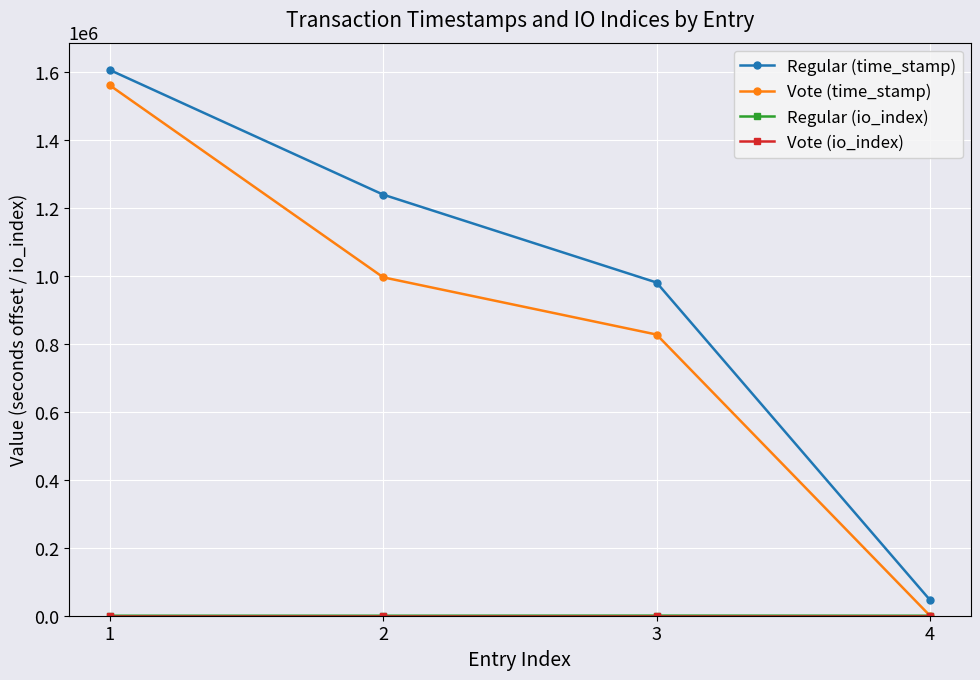

True or false: Regular (time_stamp) and Vote (time_stamp) intersect in this chart.

False